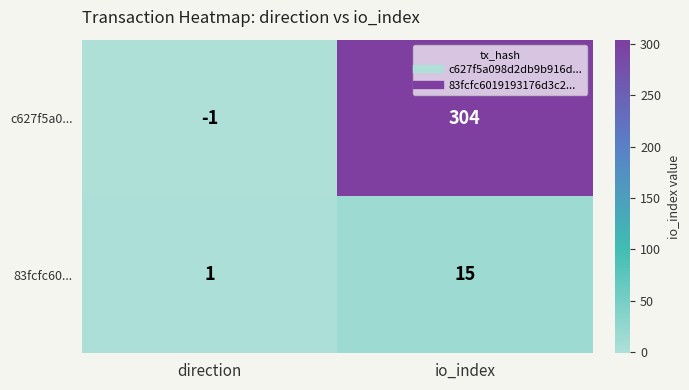

What is the difference between the highest and lowest values at direction?

2